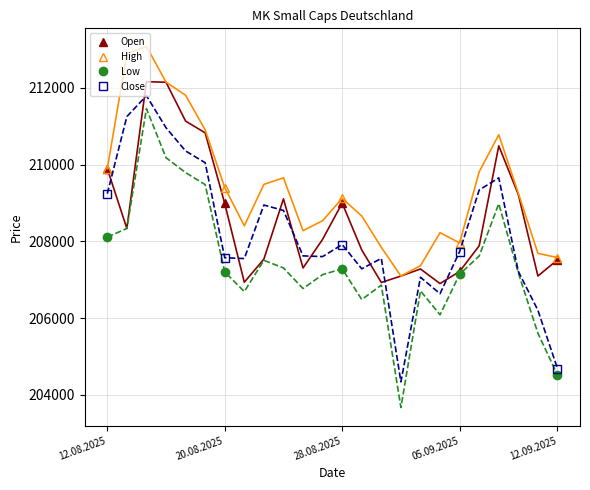

The value of High at 12.09.2025 is 287725. True or false?

False